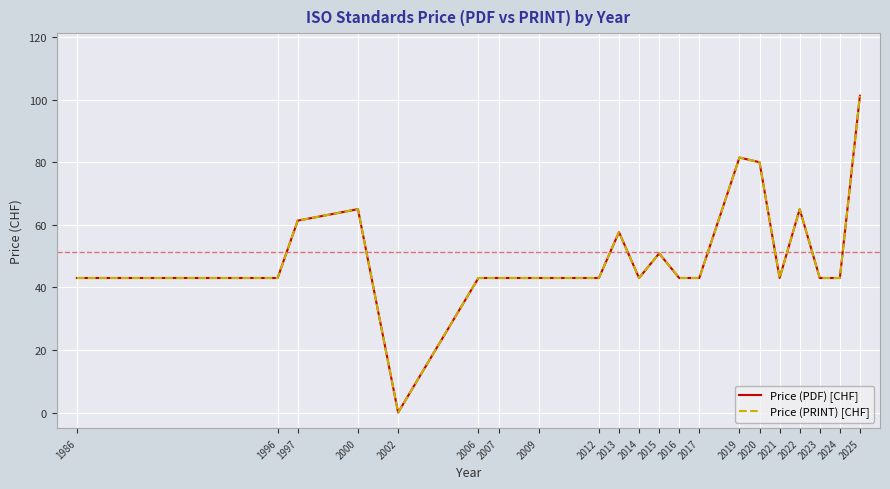

Reading left to right, extract all data points from this chart.

Price (PDF) [CHF]: 1986=43.0	1996=43.0	1997=61.3	2000=65.0	2002=0.0	2006=43.0	2007=43.0	2009=43.0	2012=43.0	2013=57.7	2014=43.0	2015=50.9	2016=43.0	2017=43.0	2019=81.5	2020=80.0	2021=43.0	2022=65.0	2023=43.0	2024=43.0	2025=101.2
Price (PRINT) [CHF]: 1986=43.0	1996=43.0	1997=61.3	2000=65.0	2002=0.0	2006=43.0	2007=43.0	2009=43.0	2012=43.0	2013=57.7	2014=43.0	2015=50.9	2016=43.0	2017=43.0	2019=81.5	2020=80.0	2021=43.0	2022=65.0	2023=43.0	2024=43.0	2025=101.2